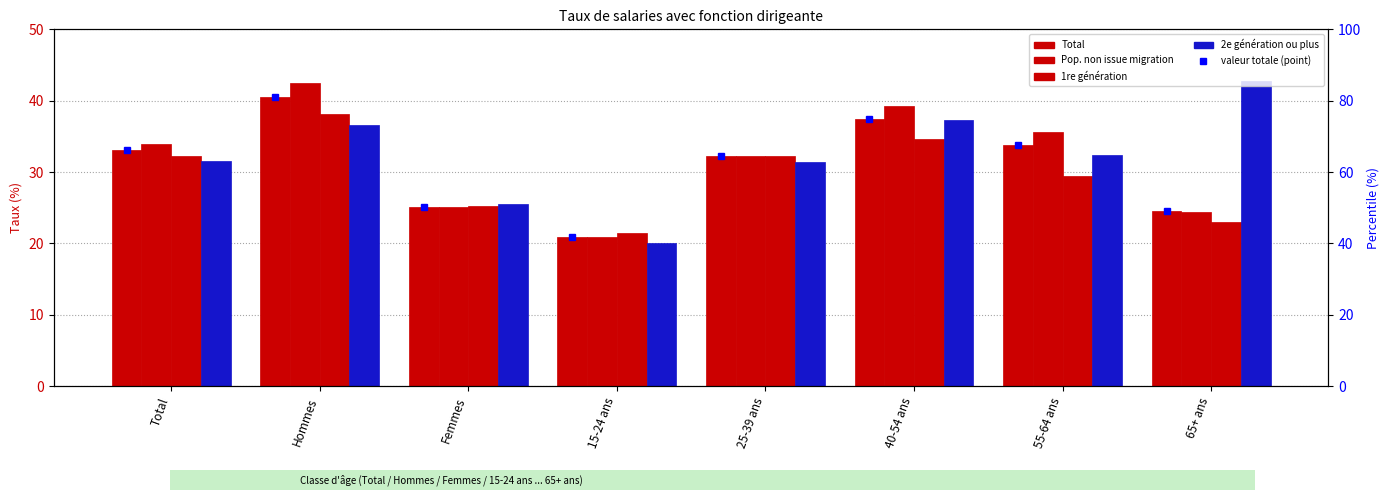

What is the average value of the 1re generation series?

29.6